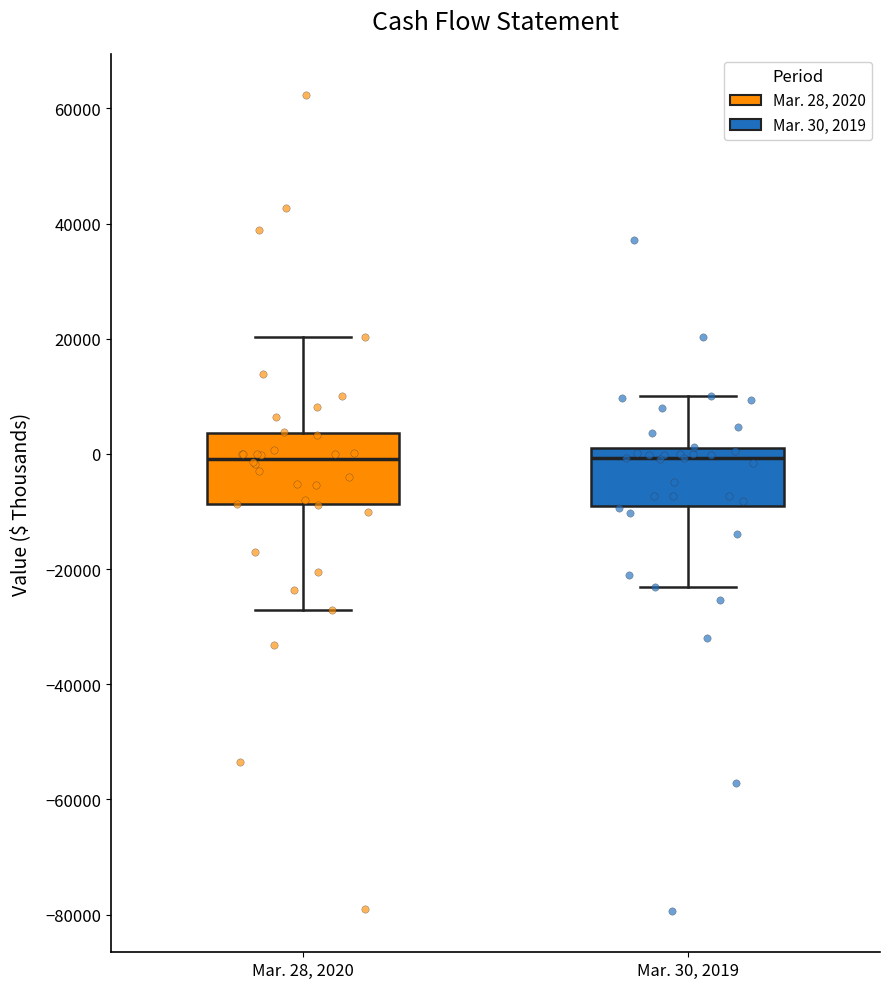

Reading left to right, read every box against the y-axis: the position of its median line, the range the box covers, and the ends of its whiskers. The values are not printed on the chart, so give them approximately, as read against the axis.

Mar. 28, 2020: median 0, box -8000 to 4000, whiskers -28000 to 20000
Mar. 30, 2019: median 0 (just below the box's upper edge), box -10000 to 0, whiskers -24000 to 10000